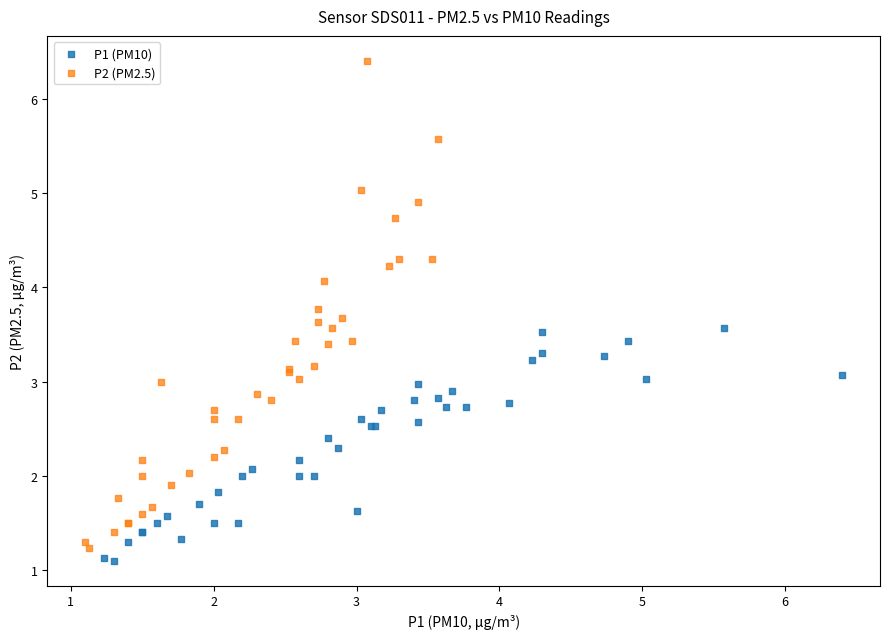

Which series has the widest spread of Y values?

P2 (PM2.5)